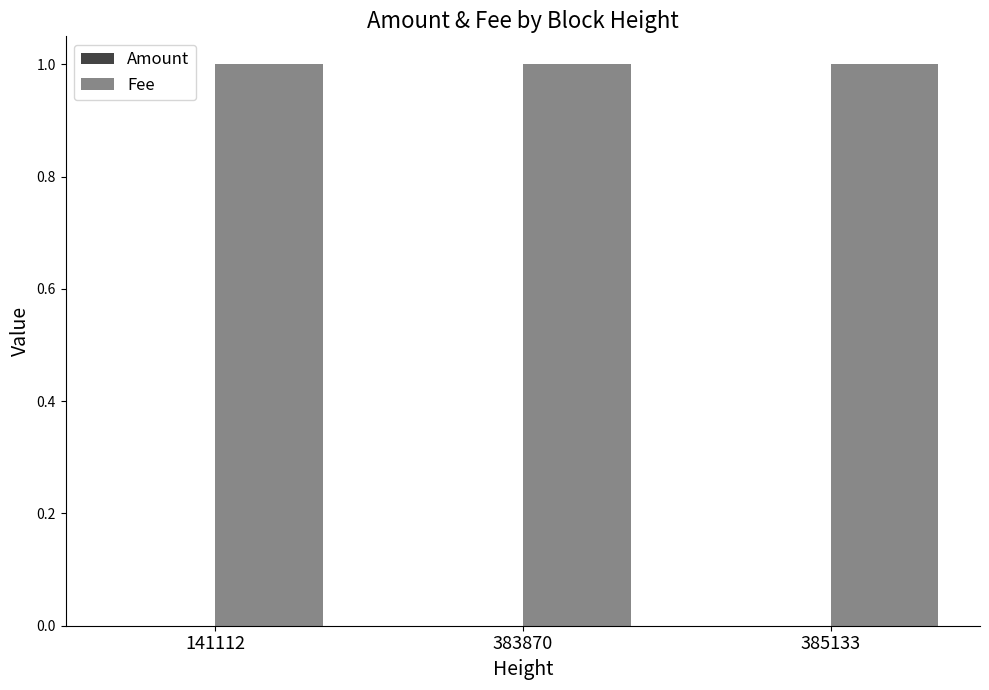

The value of Fee at 385133 is 1.0. True or false?

True